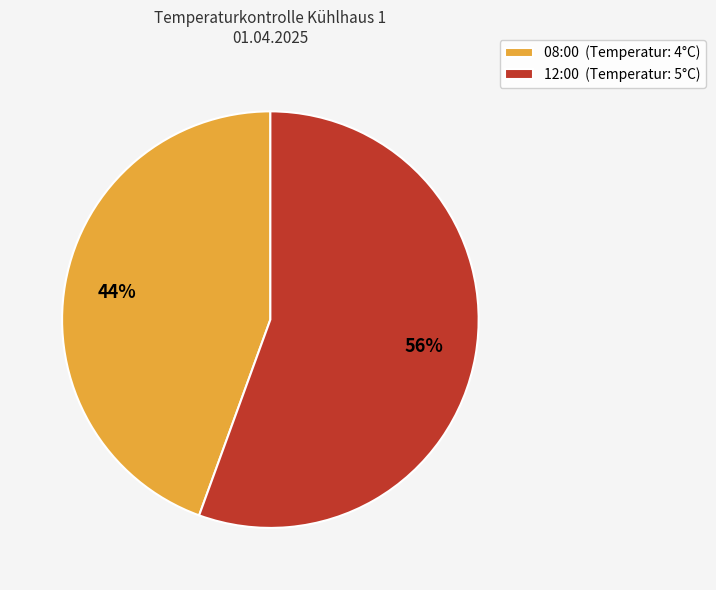

Rank the categories by value from highest to lowest.

12:00, 08:00